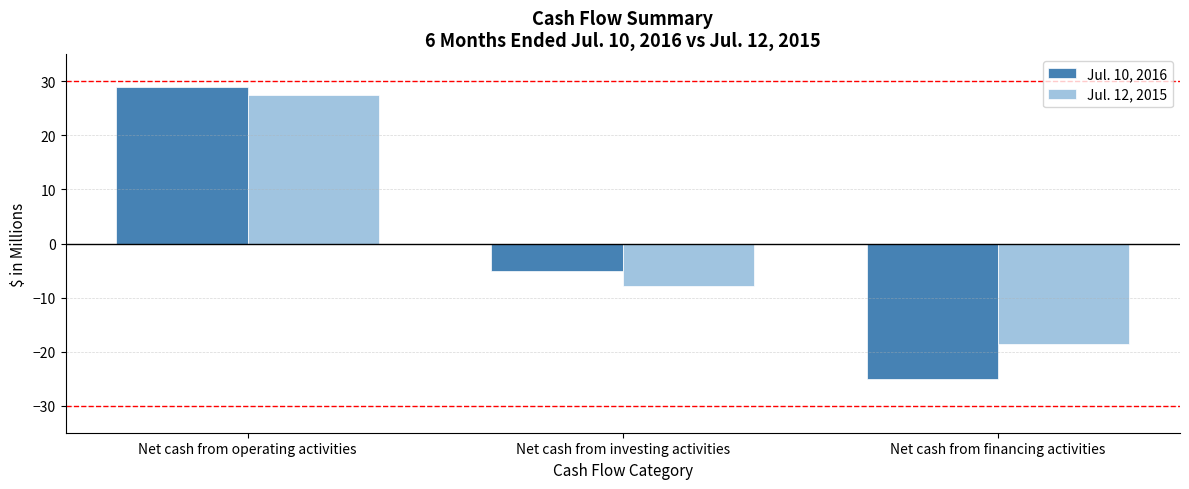

Which series changed the most between Net cash from investing activities and Net cash from financing activities?

Jul. 10, 2016